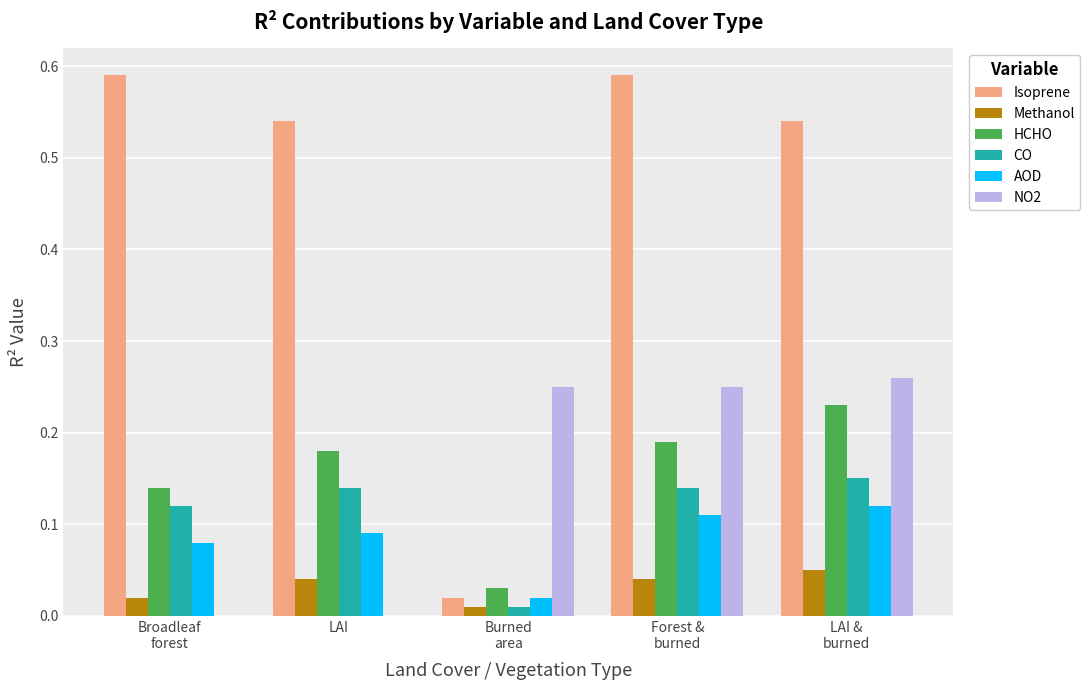

Which series has the largest range (max minus min)?

Isoprene